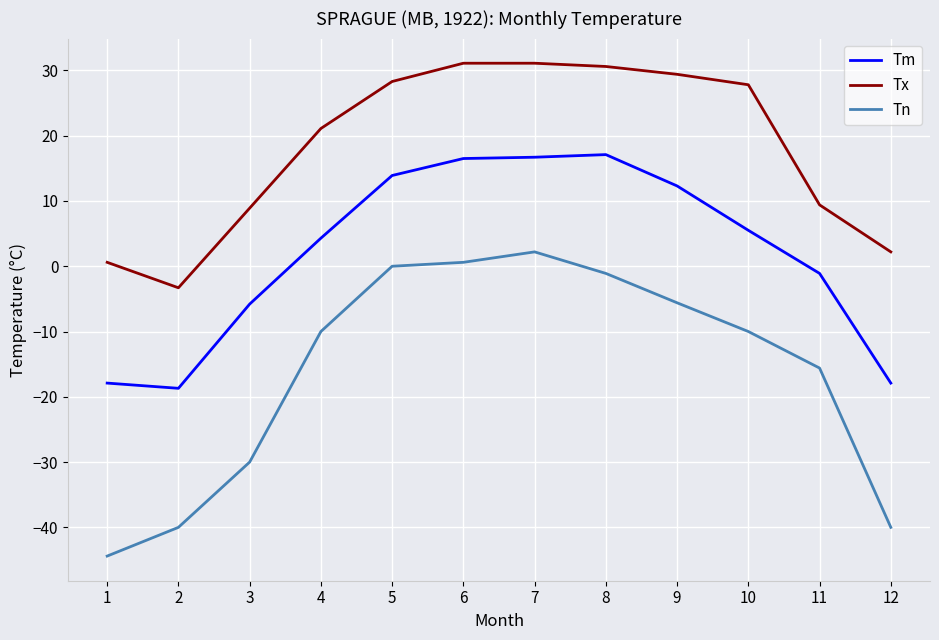

Rank the series by their maximum value, from highest to lowest.

Tx, Tm, Tn